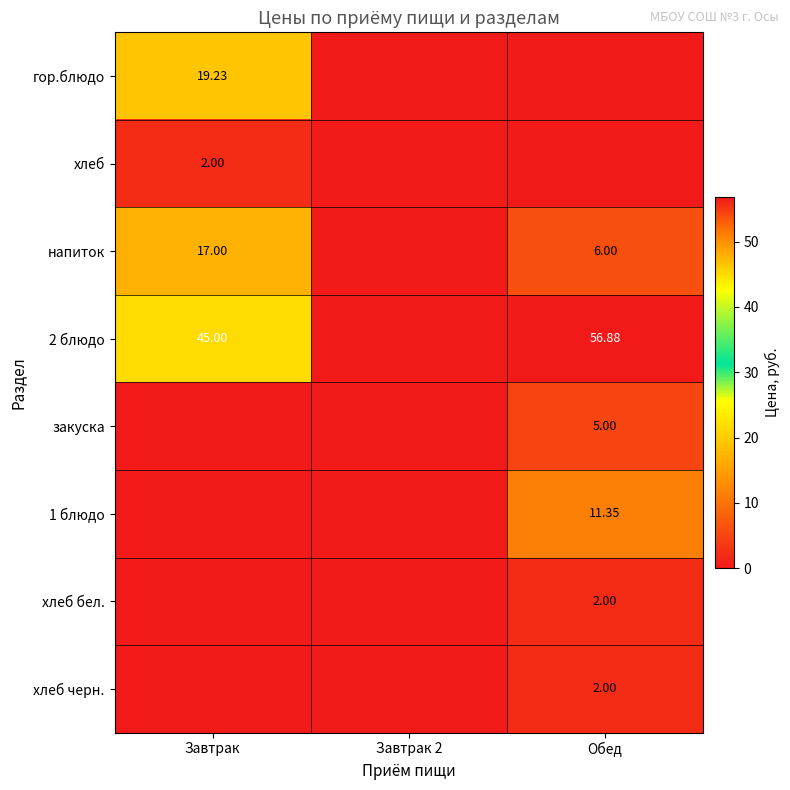

Which category has the highest value across all series?

Обед